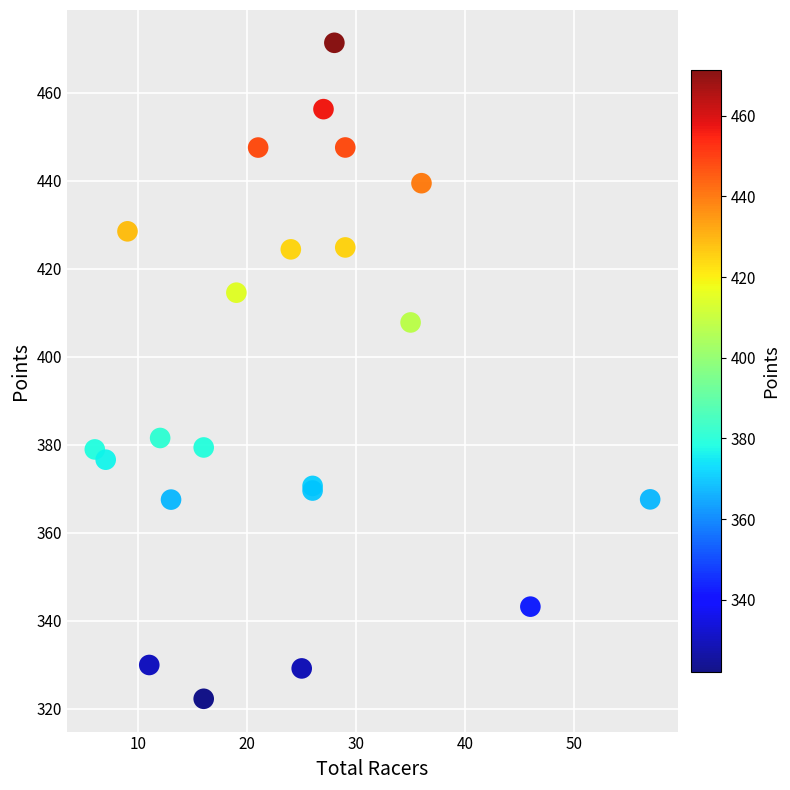

What Y value in the scatter plot is closest to 396?

407.8